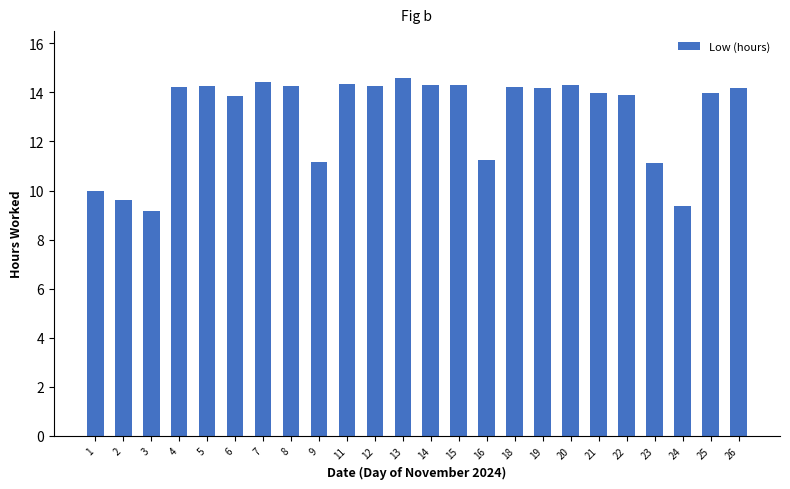

Which category has the highest value across all series?

13